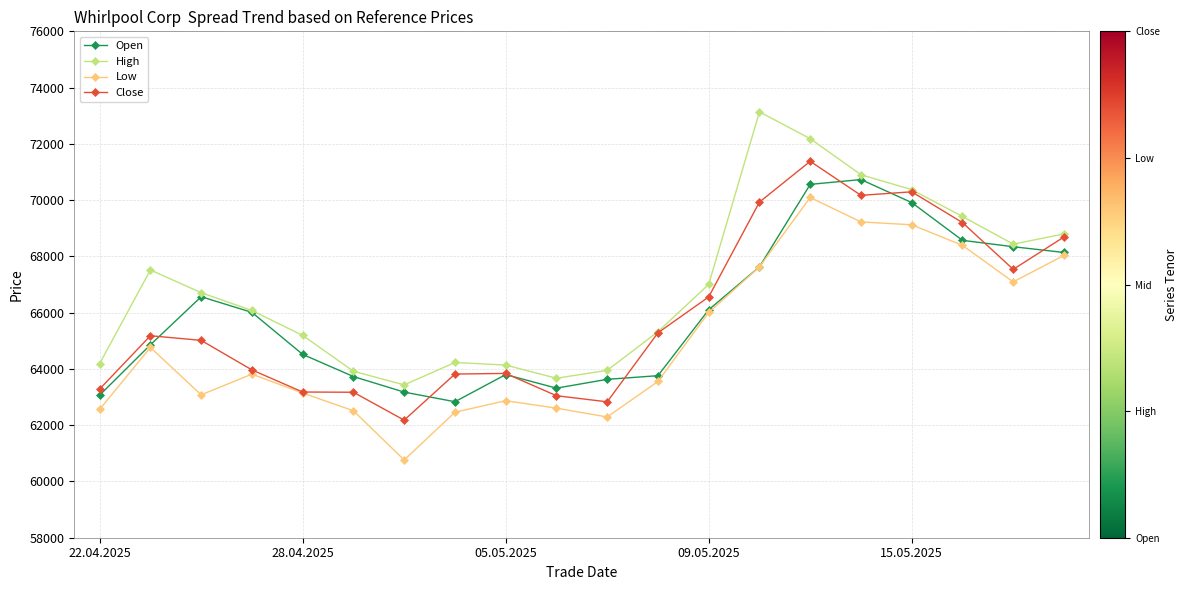

What is the value of the Low point at the 17th from the left?

69124